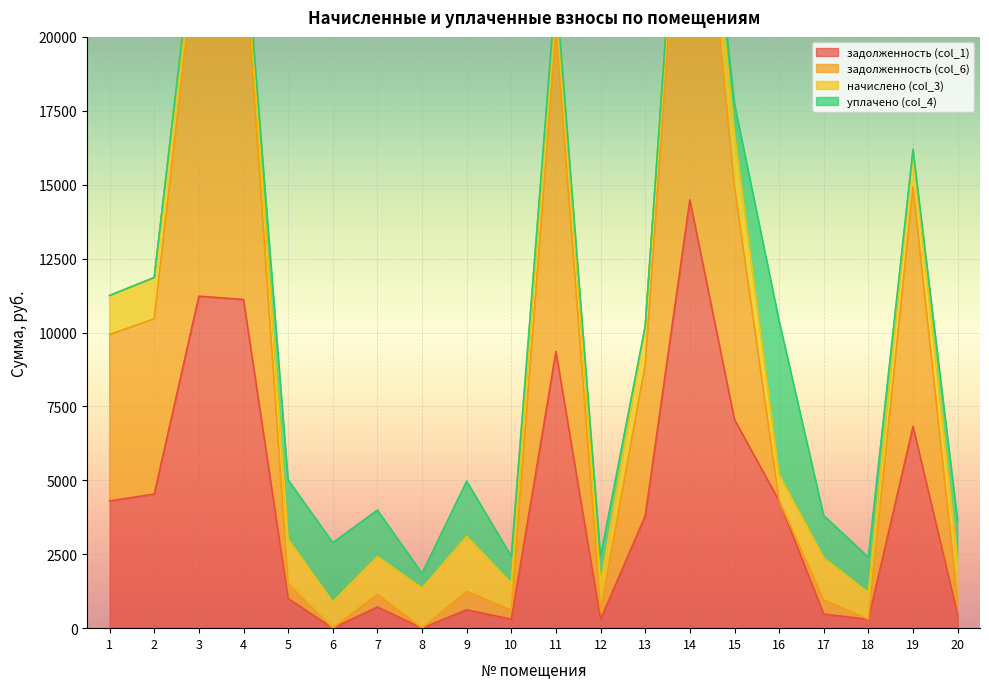

Where is the first local maximum for задолженность (col_6)?

3